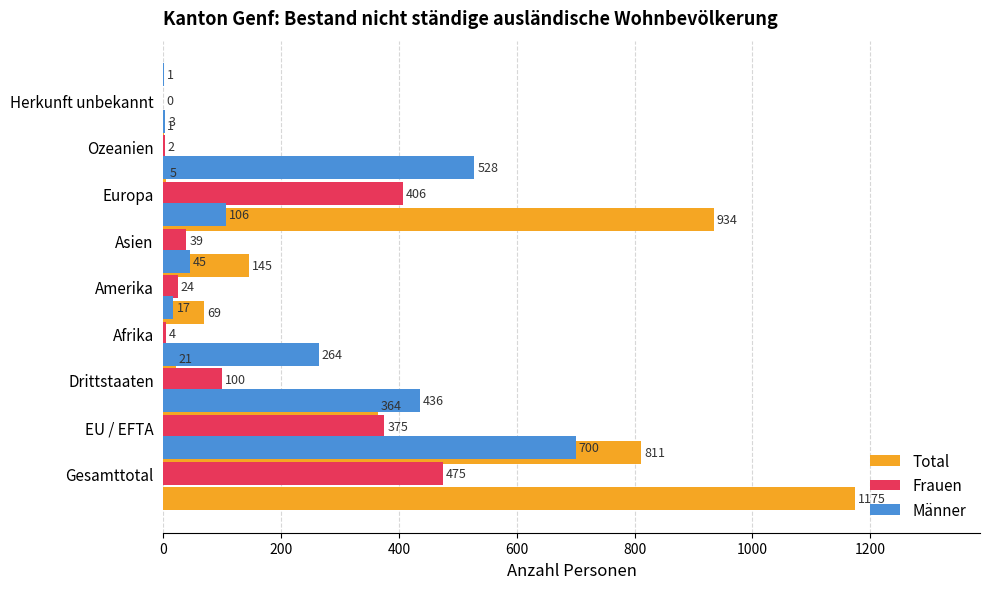

Rank the series by their average value, from lowest to highest.

Frauen, Männer, Total